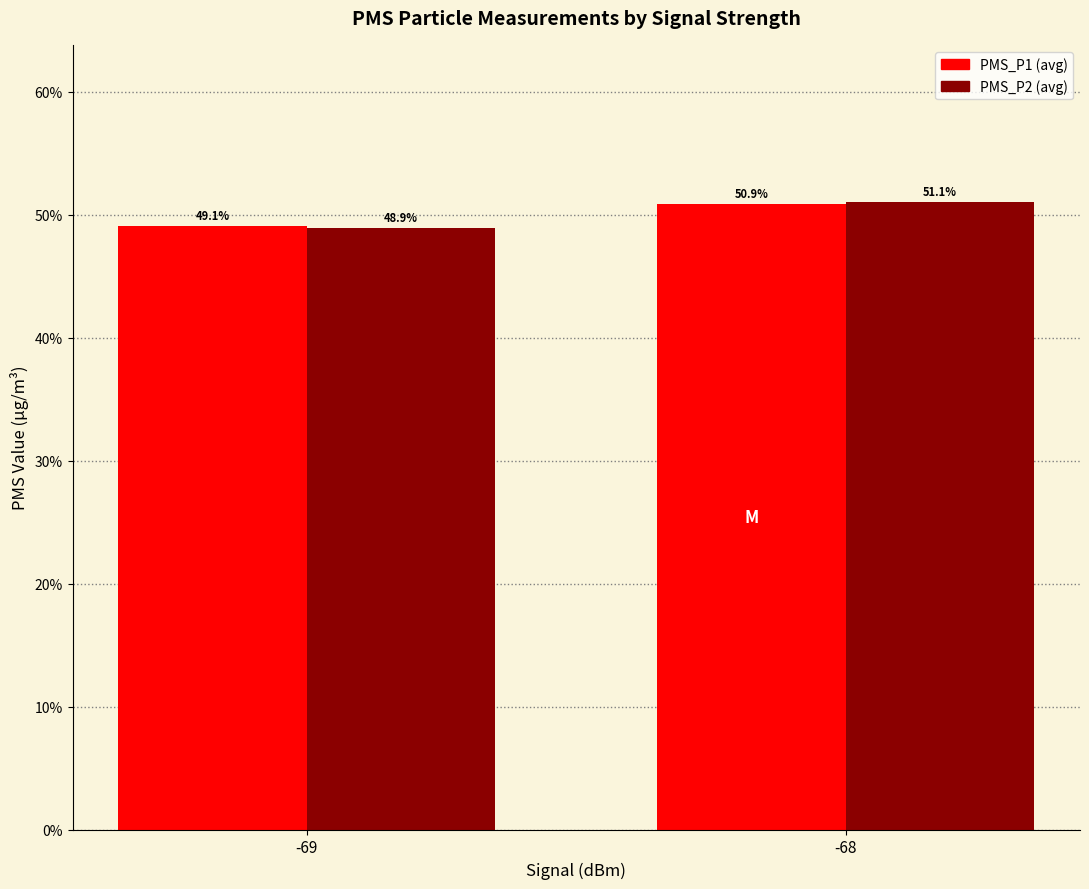

At which category is the sum across all series the highest?

-68